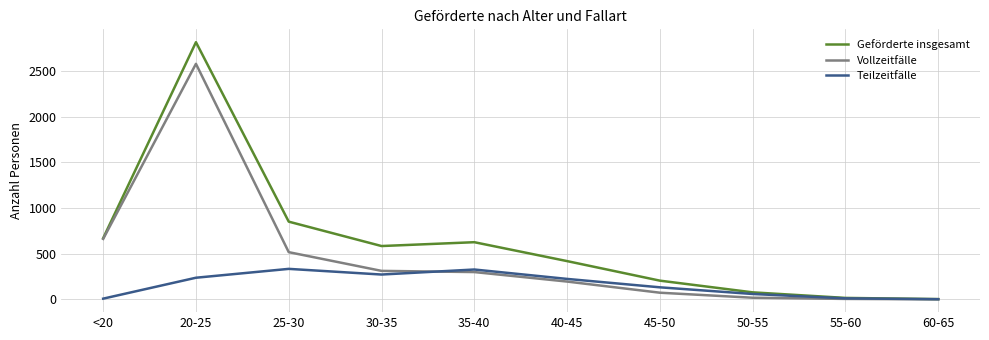

Where is Teilzeitfälle nearest to the value 168?

45-50